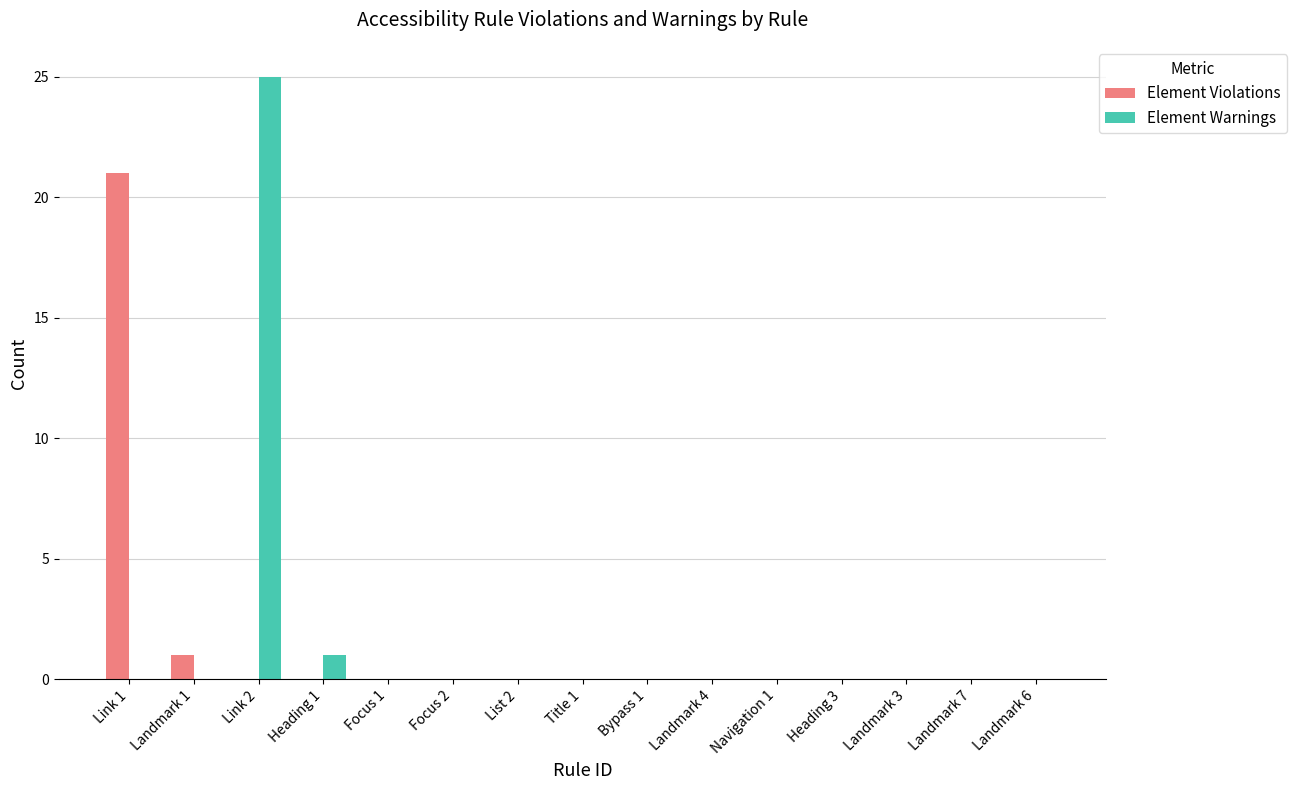

Which series has the widest spread of values?

Element Warnings